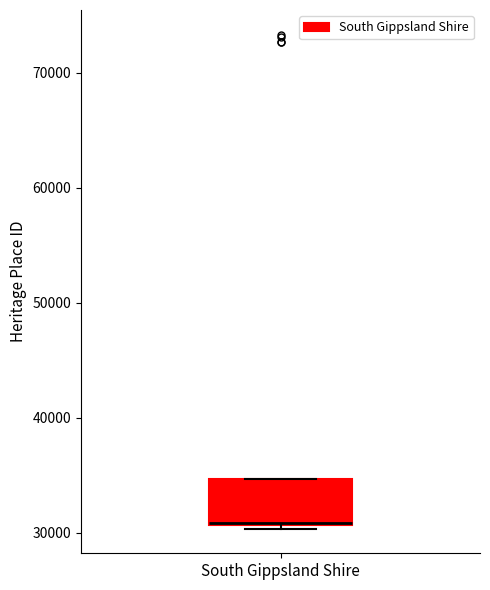

Read this box plot against the y-axis: the position of the median line, the range covered by the box, and the ends of both whiskers. The values are not printed on the chart, so give them approximately, as read against the axis.

median 31000, box 31000 to 35000, whiskers 30000 to 35000